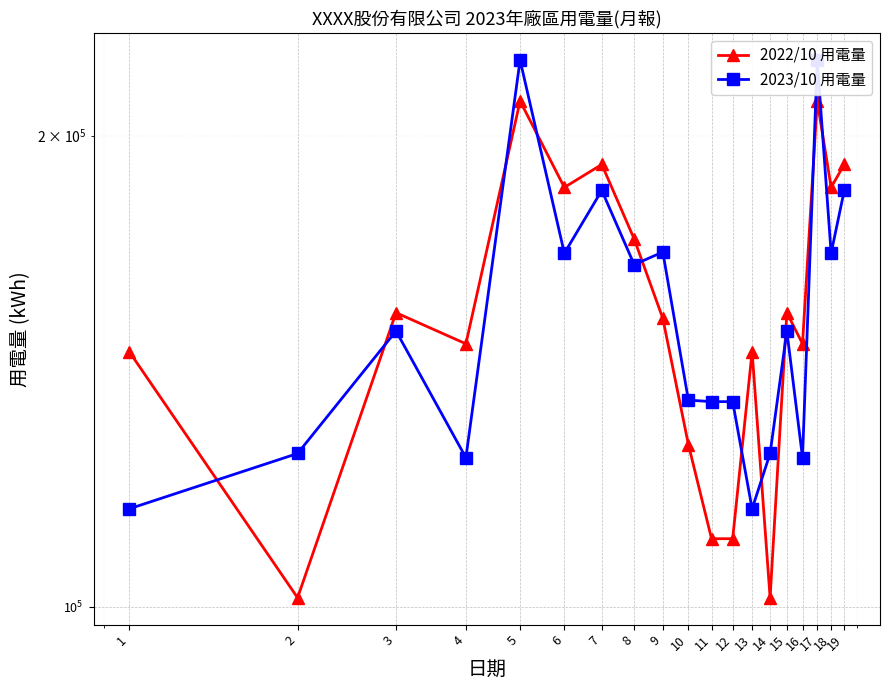

Which series ends up on top after the final intersection of 2022/10 用電量 and 2023/10 用電量?

2022/10 用電量